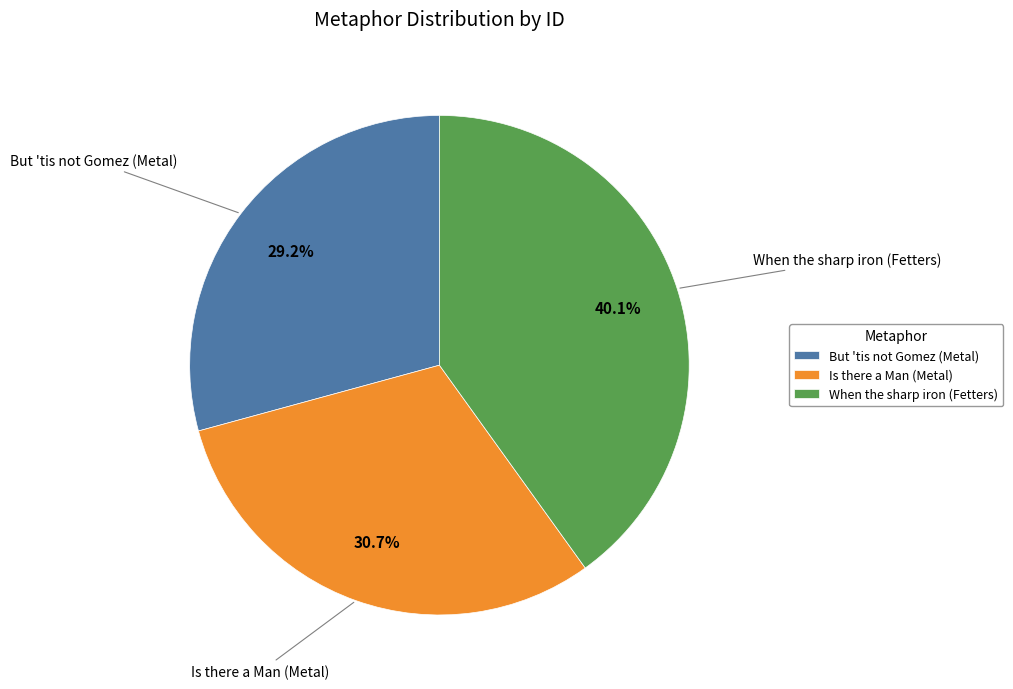

Which has a higher value, Is there a Man or But 'tis not Gomez?

Is there a Man